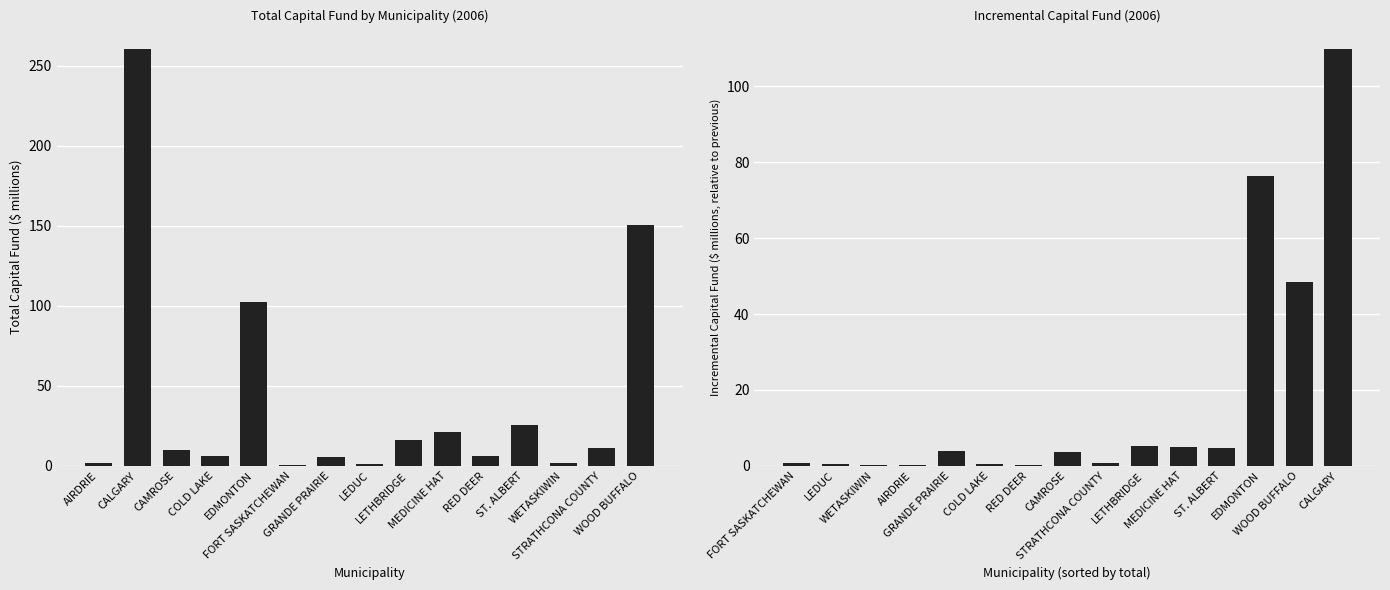

What position from the right is ST. ALBERT?

4